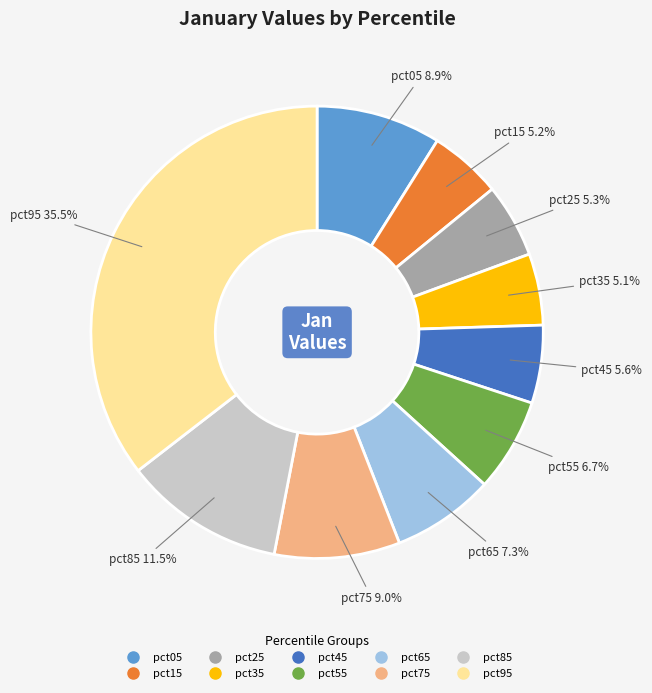

How many slices are in this pie chart?

10